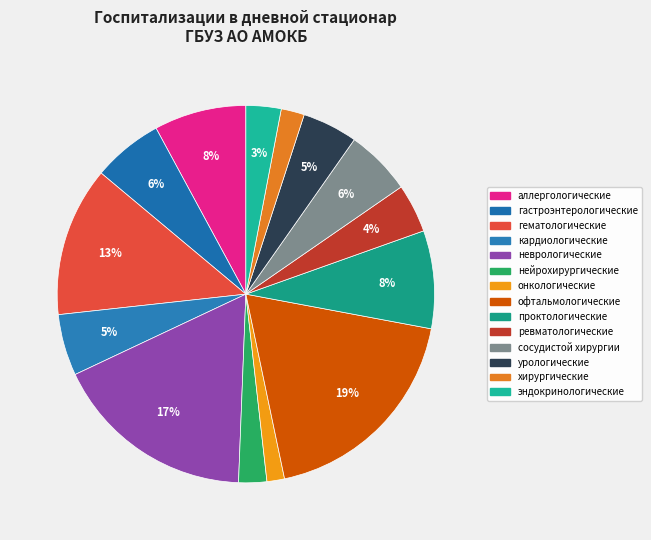

Count the number of slices in the pie.

14